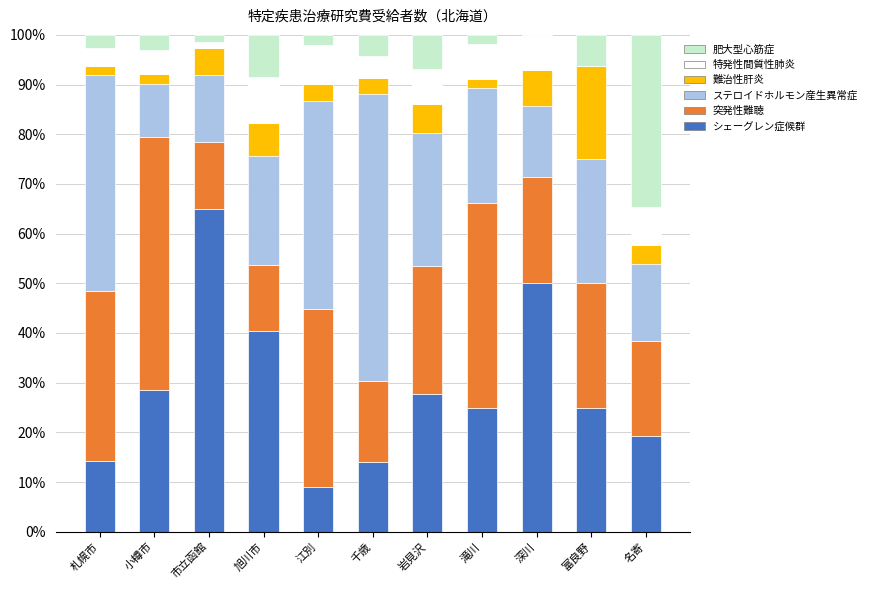

True or false: シェーグレン症候群 has a value of 38.6 at 岩見沢.

False